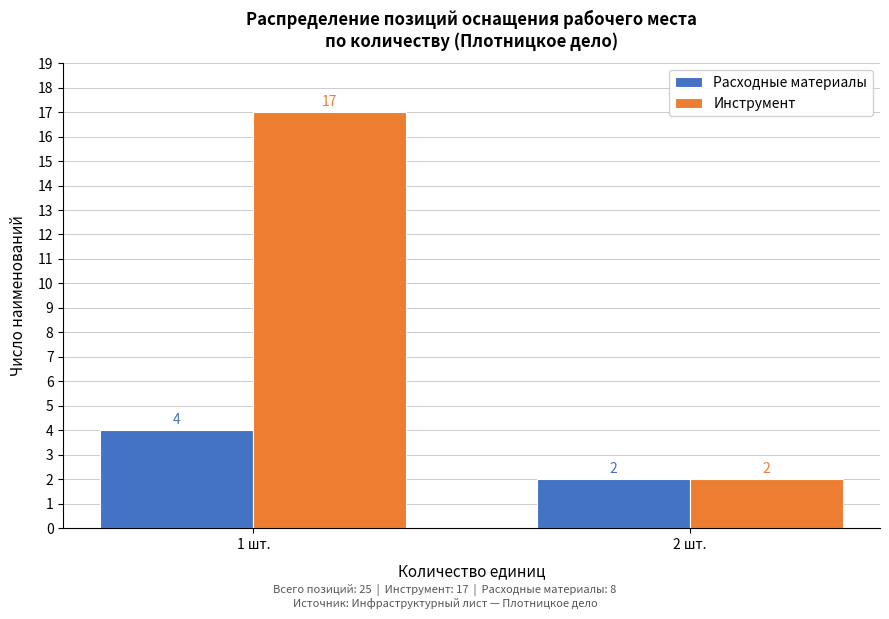

Reading left to right, transcribe all the data shown in this chart.

Расходные материалы: 1 шт.=4	2 шт.=2
Инструмент: 1 шт.=17	2 шт.=2